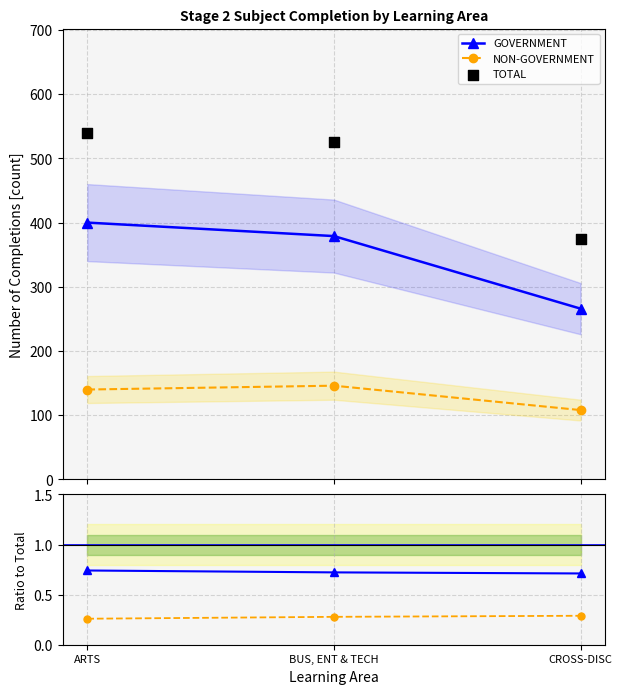

What is the total value across all series at CROSS-DISC?

749.0